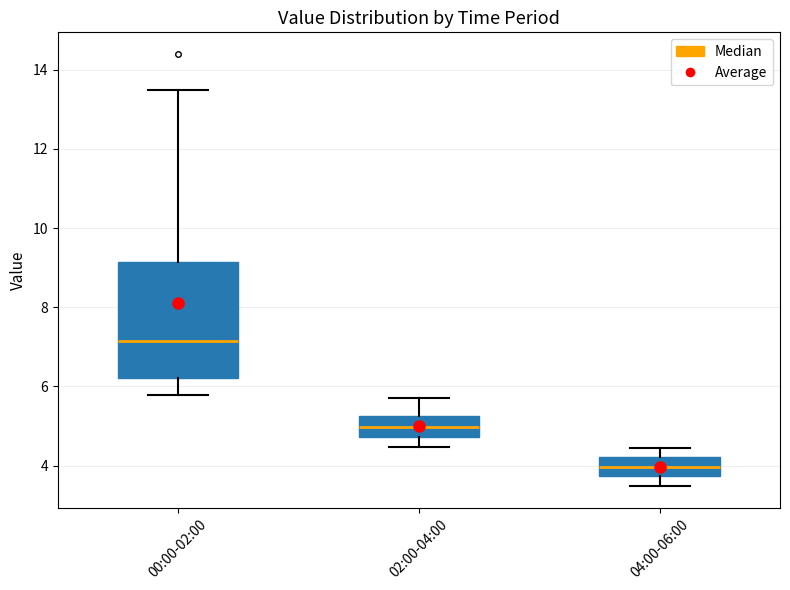

Reading left to right, transcribe this box plot: for each box, give where its median line is, the range the box spans, and where its two whiskers end, as read against the y-axis. The values are not printed on the chart, so give them approximately, as read against the axis.

00:00-02:00: median 7.2, box 6.2 to 9.2, whiskers 5.8 to 13.4
02:00-04:00: median 5.0, box 4.8 to 5.2, whiskers 4.4 to 5.8
04:00-06:00: median 4.0, box 3.8 to 4.2, whiskers 3.4 to 4.4